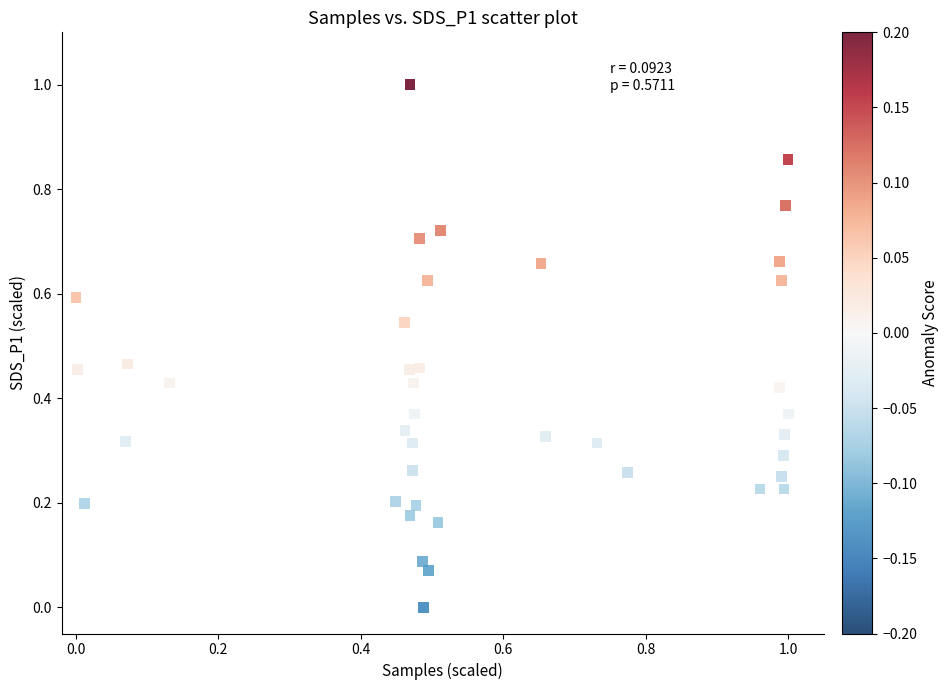

What is the range of X values (max minus min)?

1.0